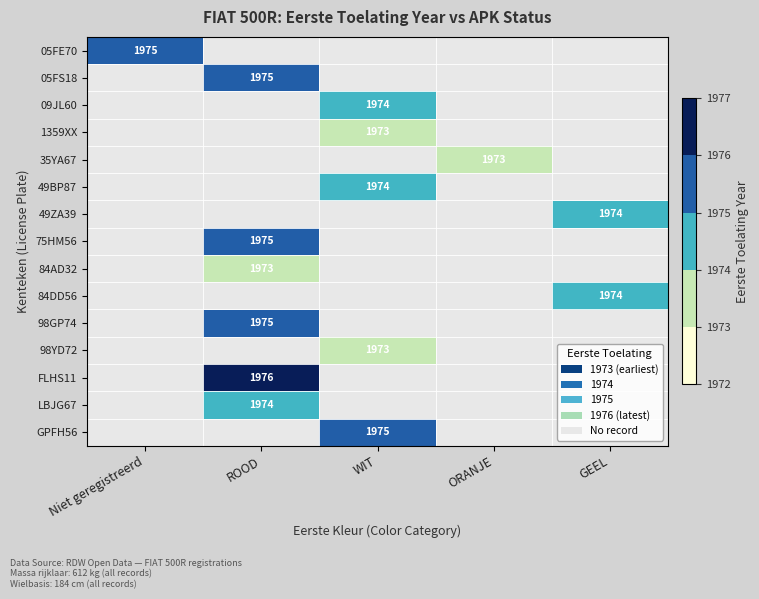

Is it true that 05FE70 equals 3204 at Niet geregistreerd?

False